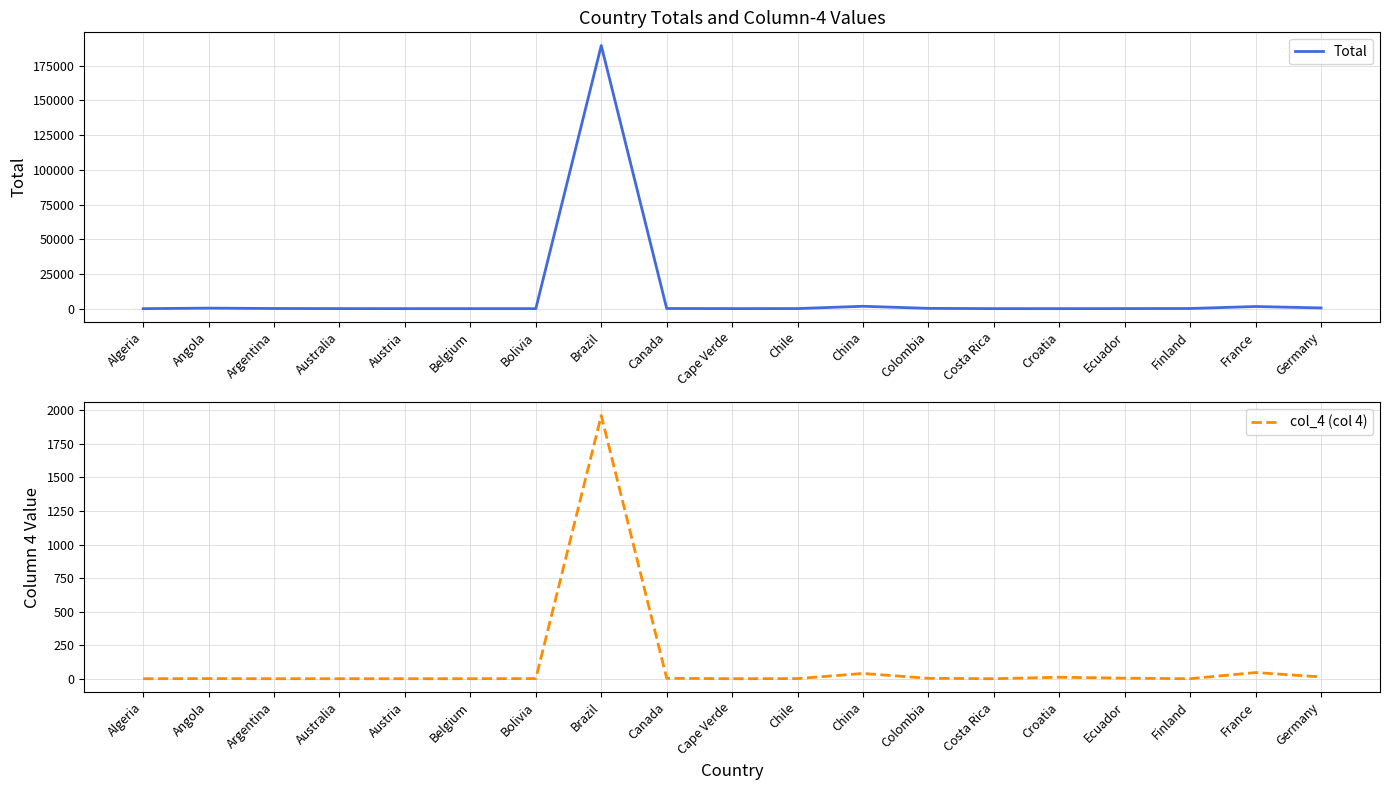

Is it true that col_4 (col 4) equals 65 at China?

False